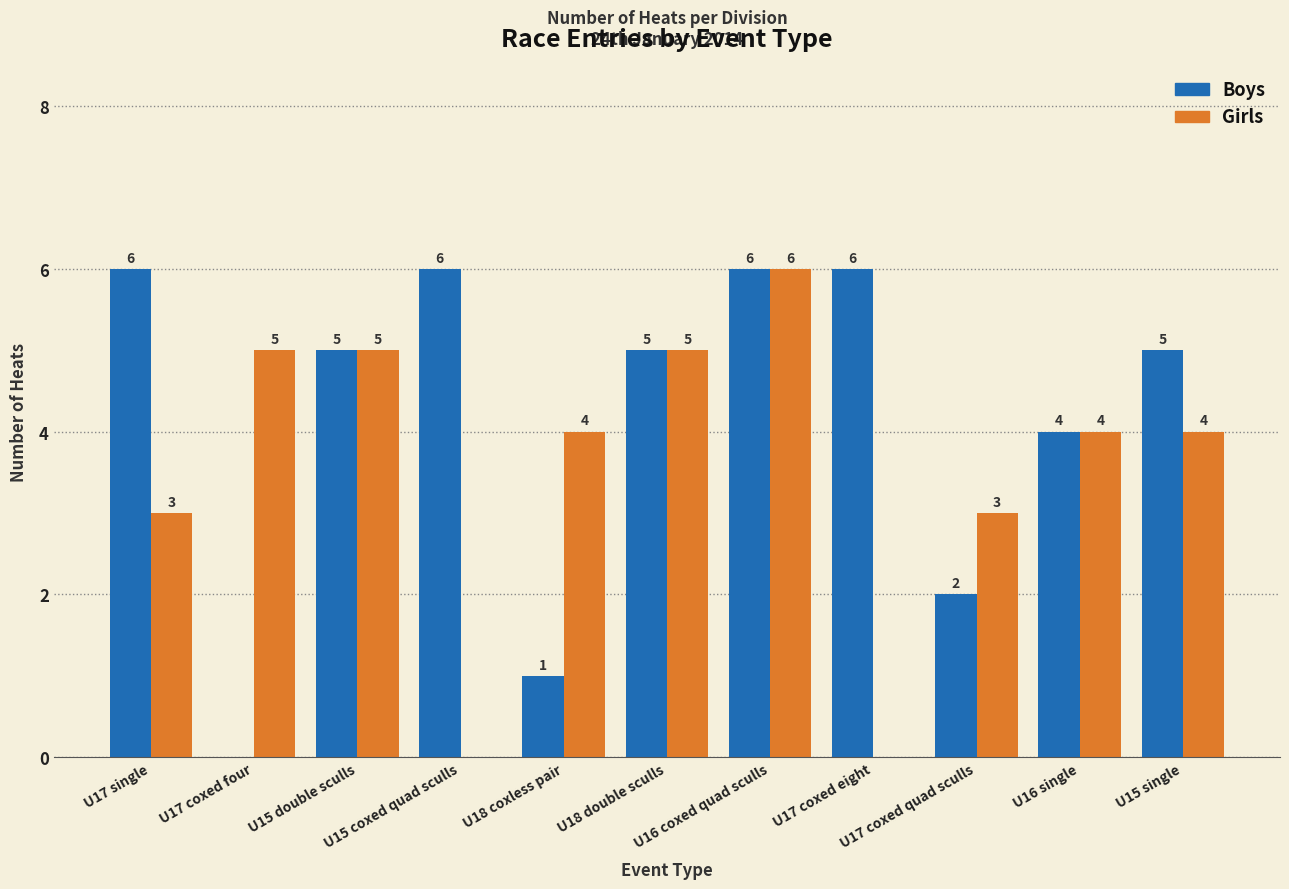

Count the number of data series in this chart.

2